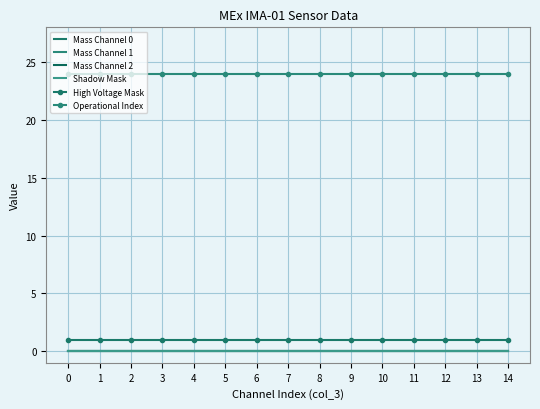

At how many categories does at least one series exceed 6?

15